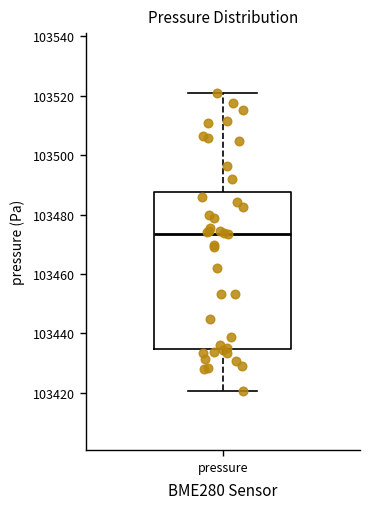

Read this box plot against the y-axis: the position of the median line, the range covered by the box, and the ends of both whiskers. The values are not printed on the chart, so give them approximately, as read against the axis.

median 103474, box 103434 to 103488, whiskers 103420 to 103522